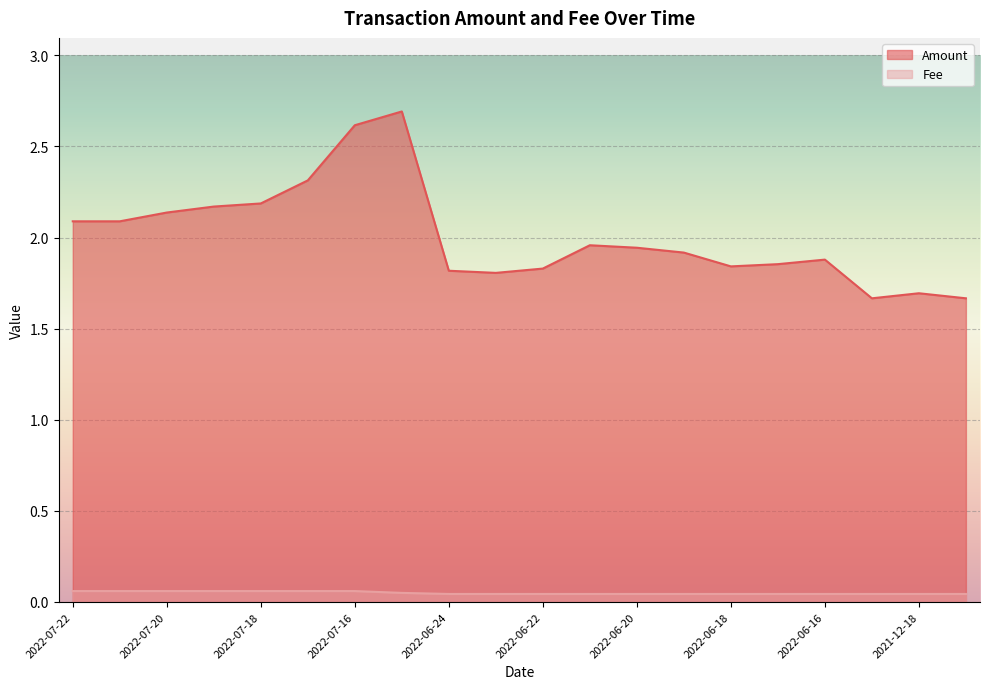

How many categories are shown in the chart?

20